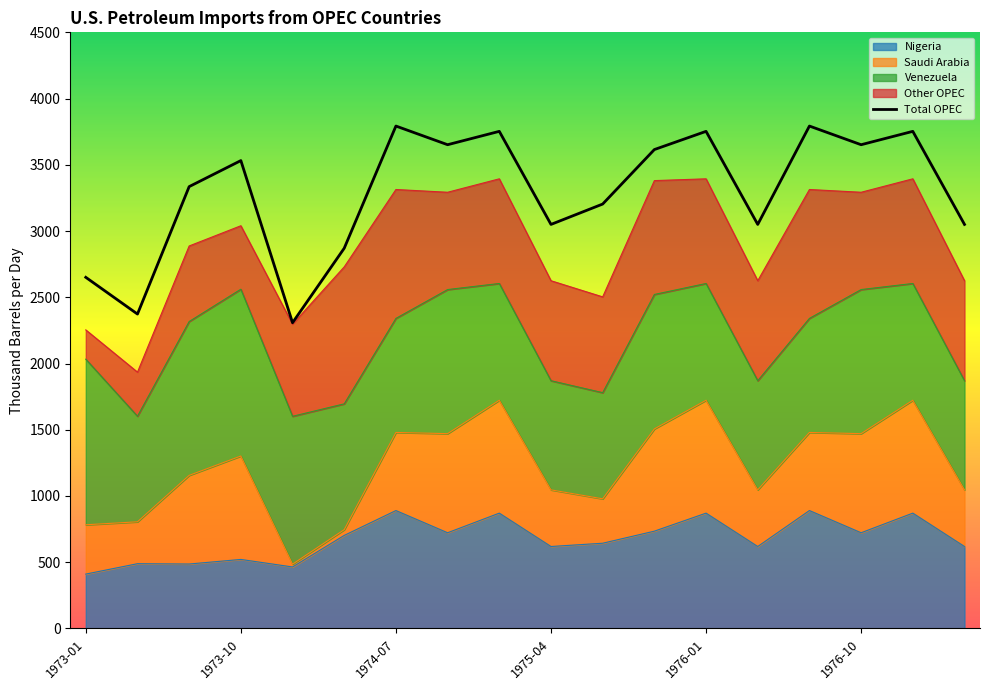

Which series changed the most between 1973-07 and 1975-01?

Total OPEC